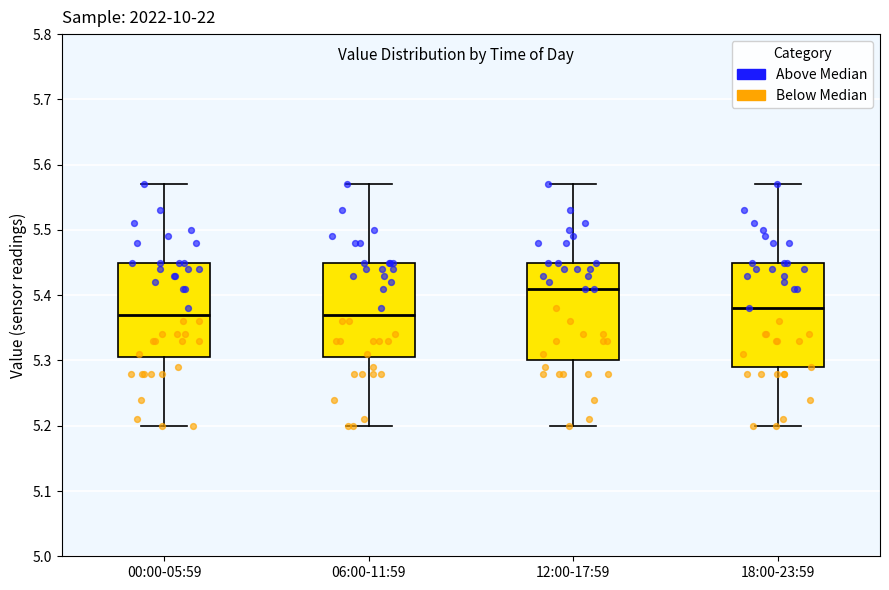

Reading left to right, read every box against the y-axis: the position of its median line, the range the box covers, and the ends of its whiskers. The values are not printed on the chart, so give them approximately, as read against the axis.

00:00-05:59: median 5.37, box 5.31 to 5.45, whiskers 5.20 to 5.57
06:00-11:59: median 5.37, box 5.31 to 5.45, whiskers 5.20 to 5.57
12:00-17:59: median 5.41, box 5.30 to 5.45, whiskers 5.20 to 5.57
18:00-23:59: median 5.38, box 5.29 to 5.45, whiskers 5.20 to 5.57